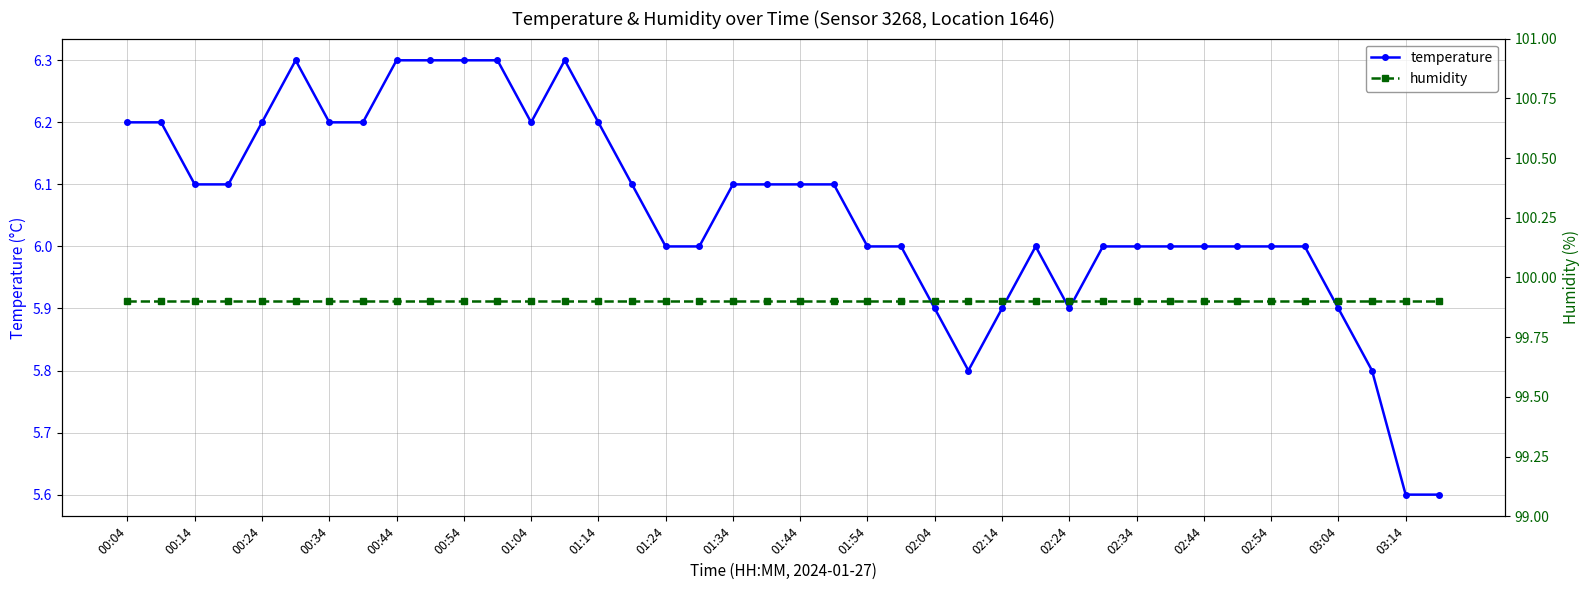

What is the sum of the temperature values at 01:34 and 03:04?

12.0